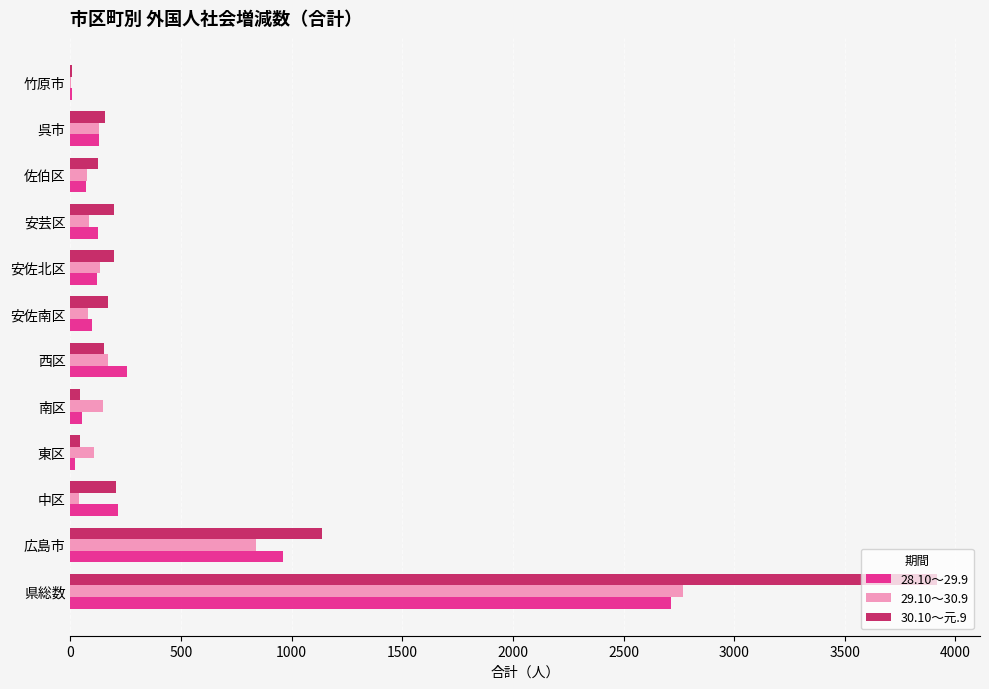

Which category has the highest value in the 29.10～30.9 series?

県総数